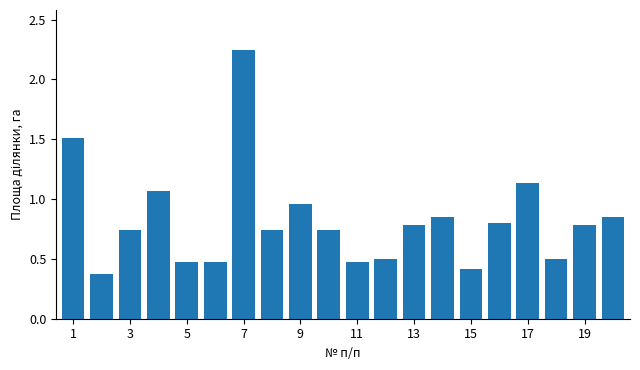

What is the sum of all values?

16.4